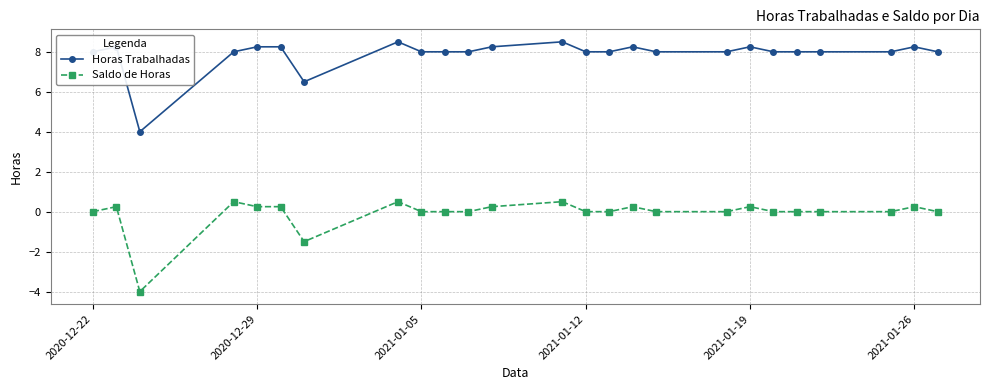

List the series in order of their peak value, highest first.

Horas Trabalhadas, Saldo de Horas